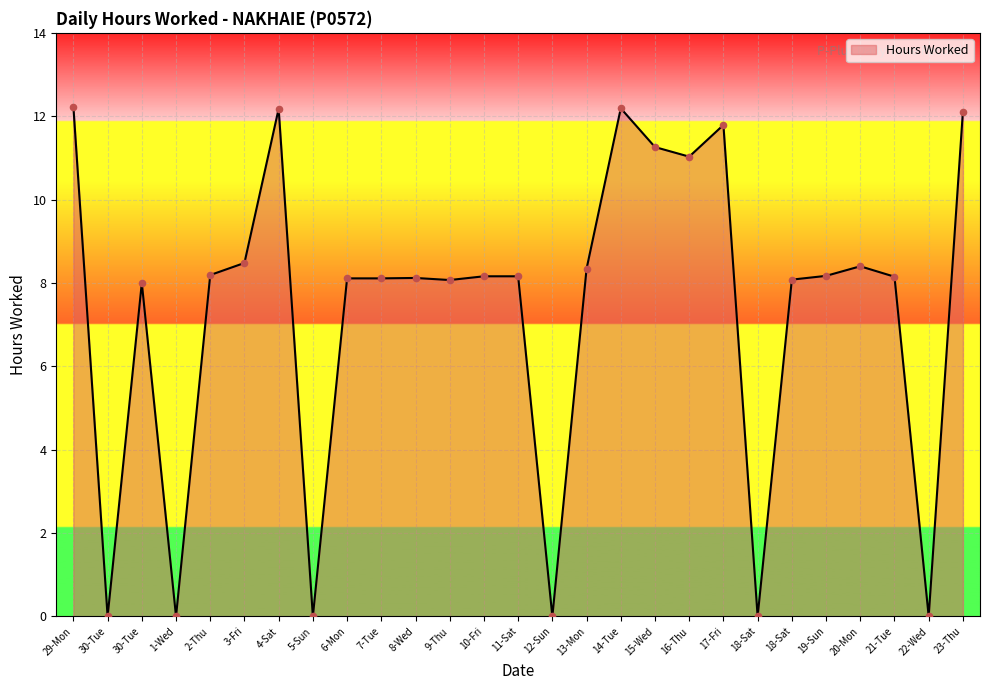

Which has a higher value, 1-Wed or 9-Thu?

9-Thu